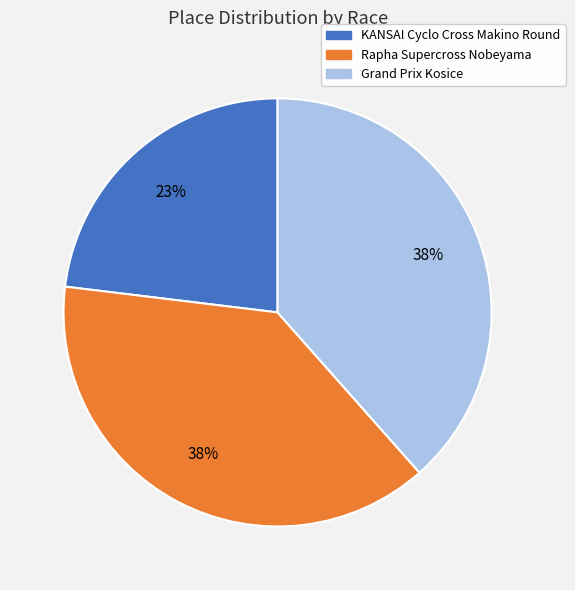

Which category has the smallest portion of the pie?

KANSAI Cyclo Cross Makino Round